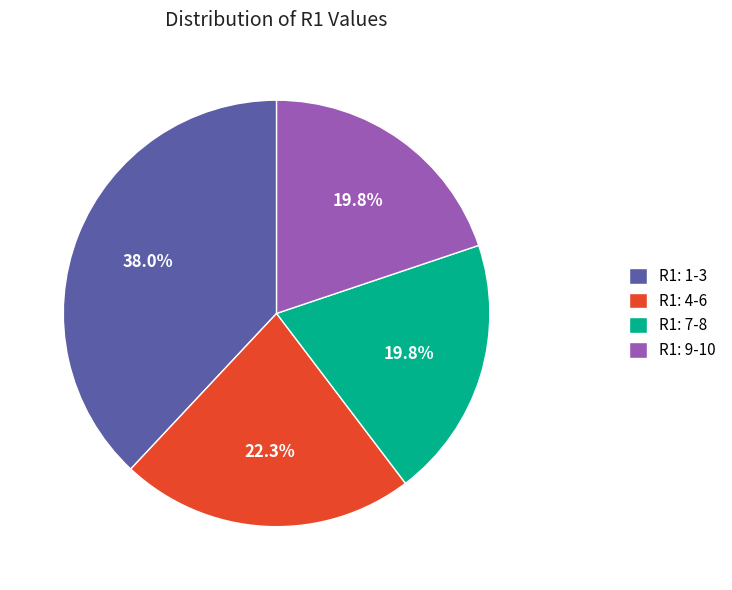

What is the ratio of the value at R1: 1-3 to the value at R1: 7-8?

1.9